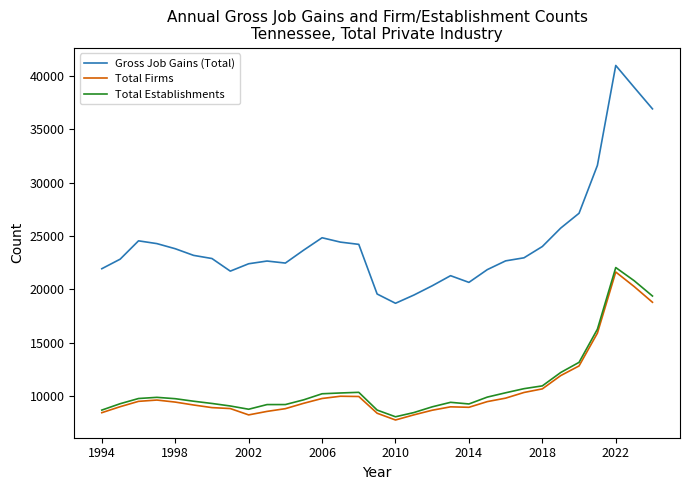

What are all the series names shown in the legend?

Gross Job Gains (Total), Total Firms, Total Establishments